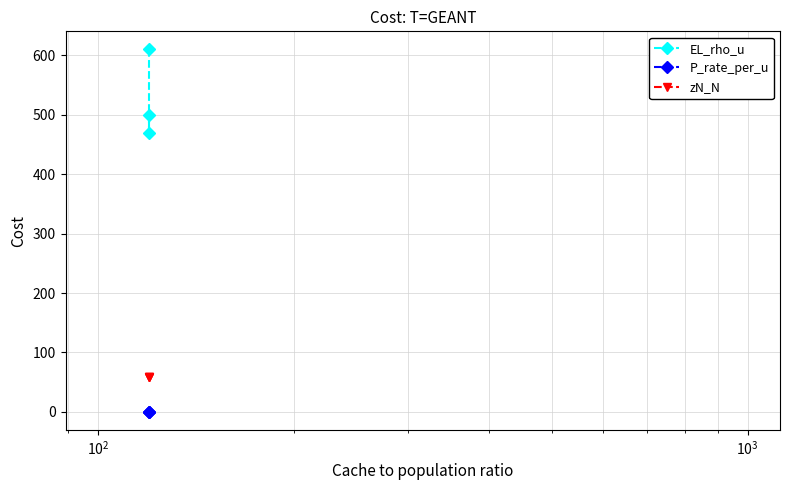

Is it true that P_rate_per_u equals 0.7 at $\mathdefault{10^{2}}$?

False